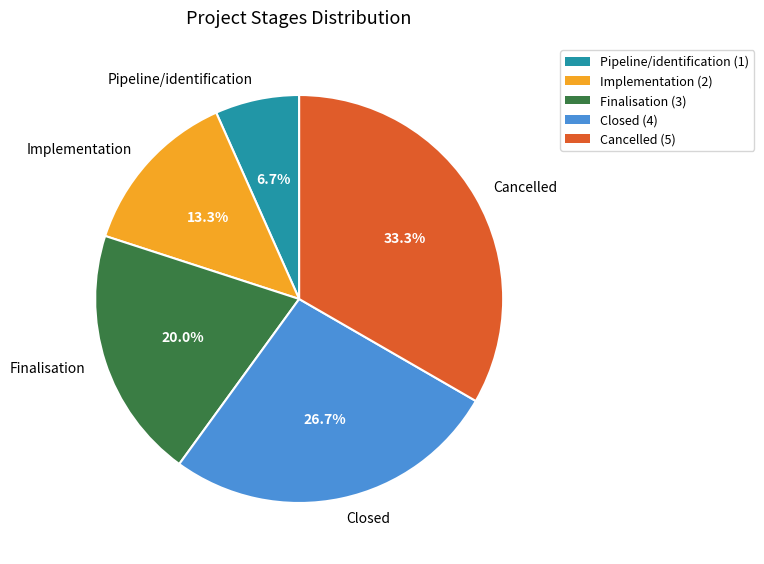

Which category has the smallest portion of the pie?

Pipeline/identification